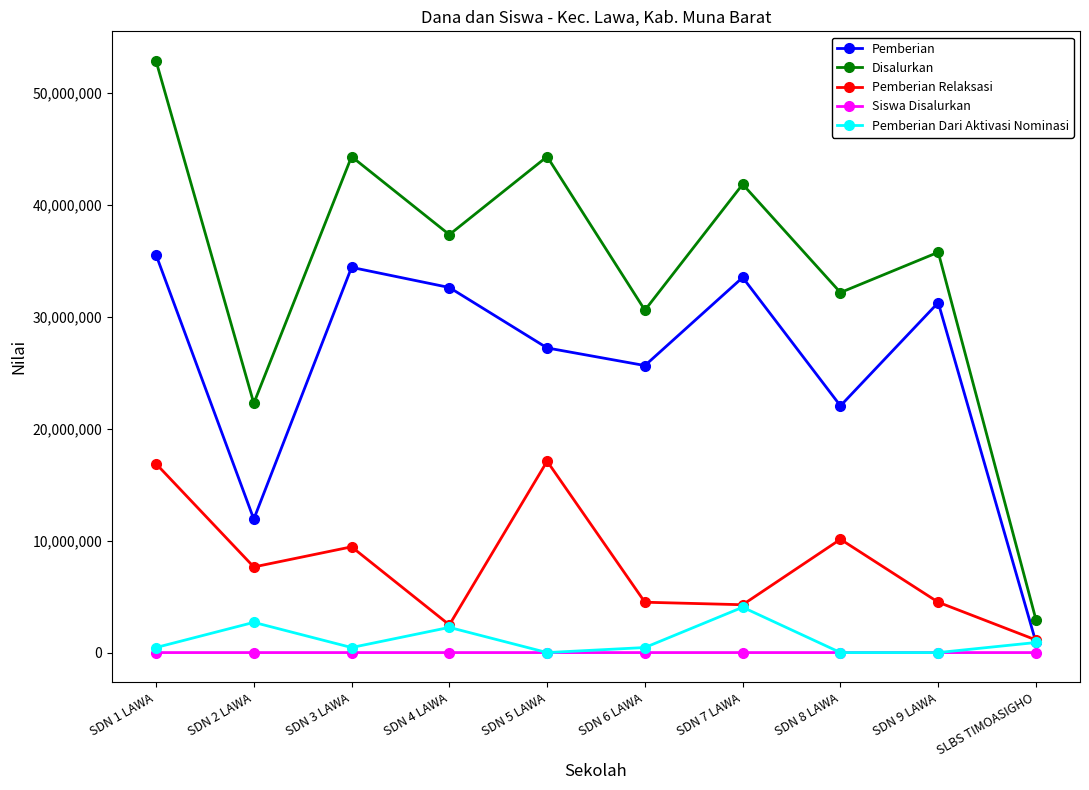

True or false: Disalurkan and Pemberian Relaksasi intersect in this chart.

False